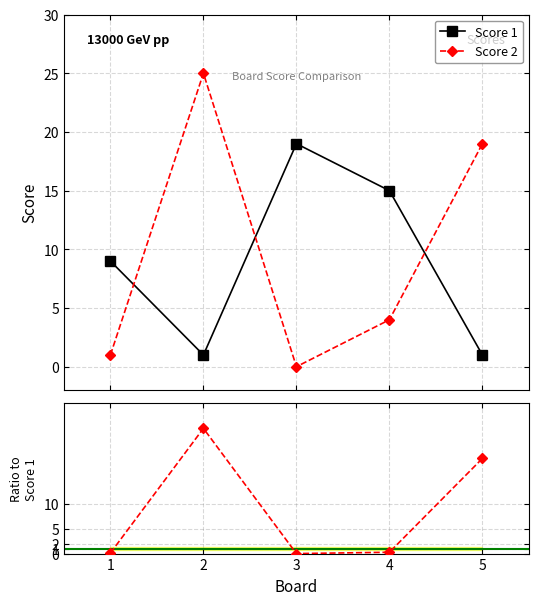

Is the value of Score 2 / Score 1 at 1 greater than the value of Score 1 at 4?

No